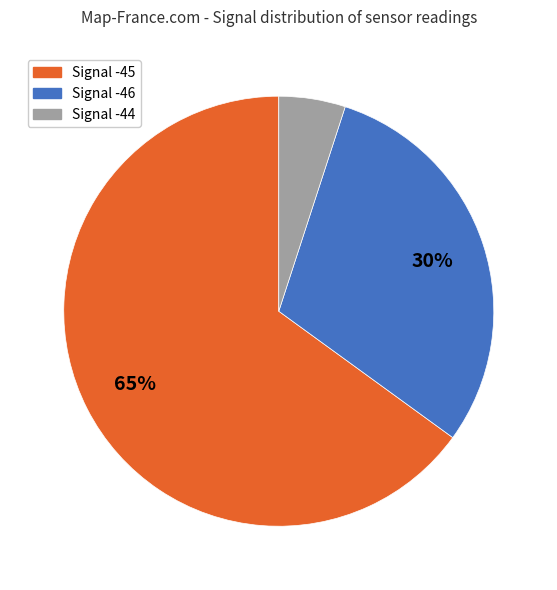

Is there any slice that represents more than half of the pie?

Yes